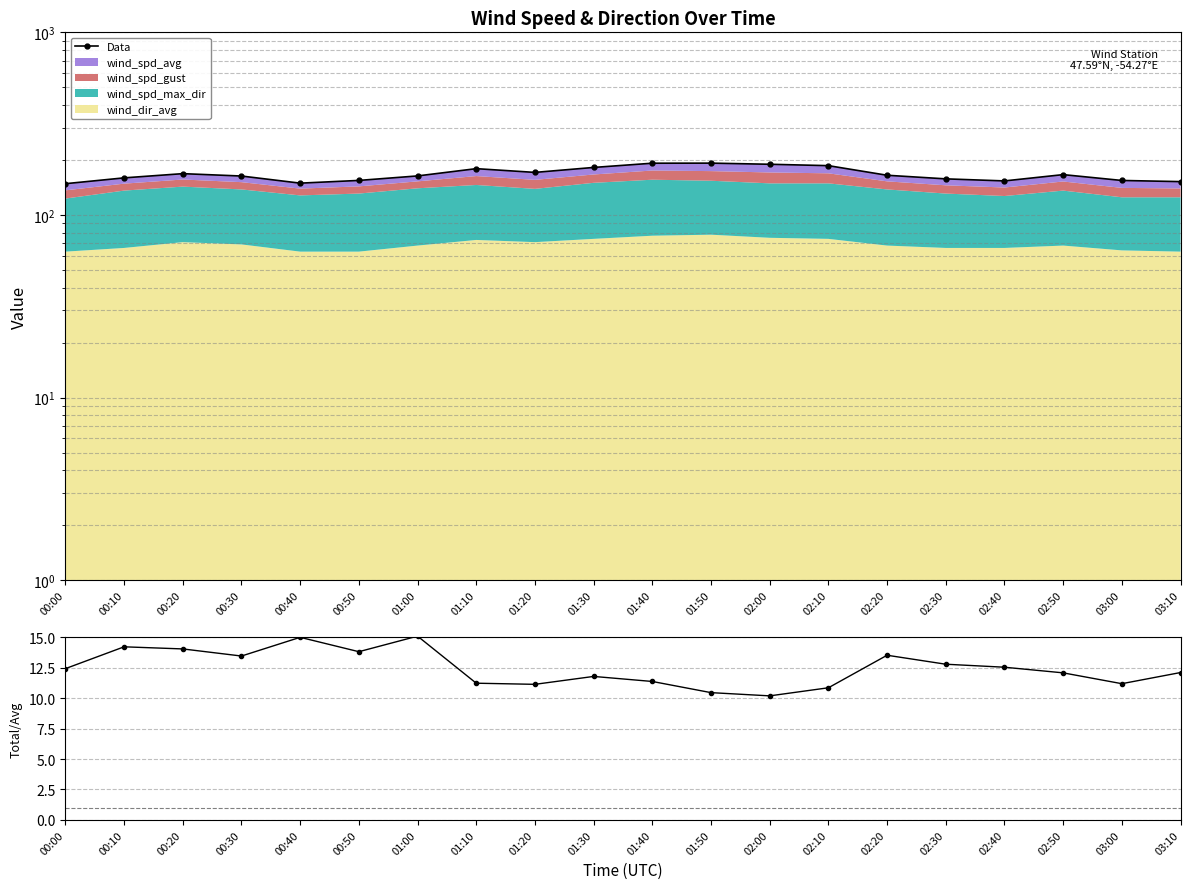

Does the chart display data point markers on the line(s)?

Yes